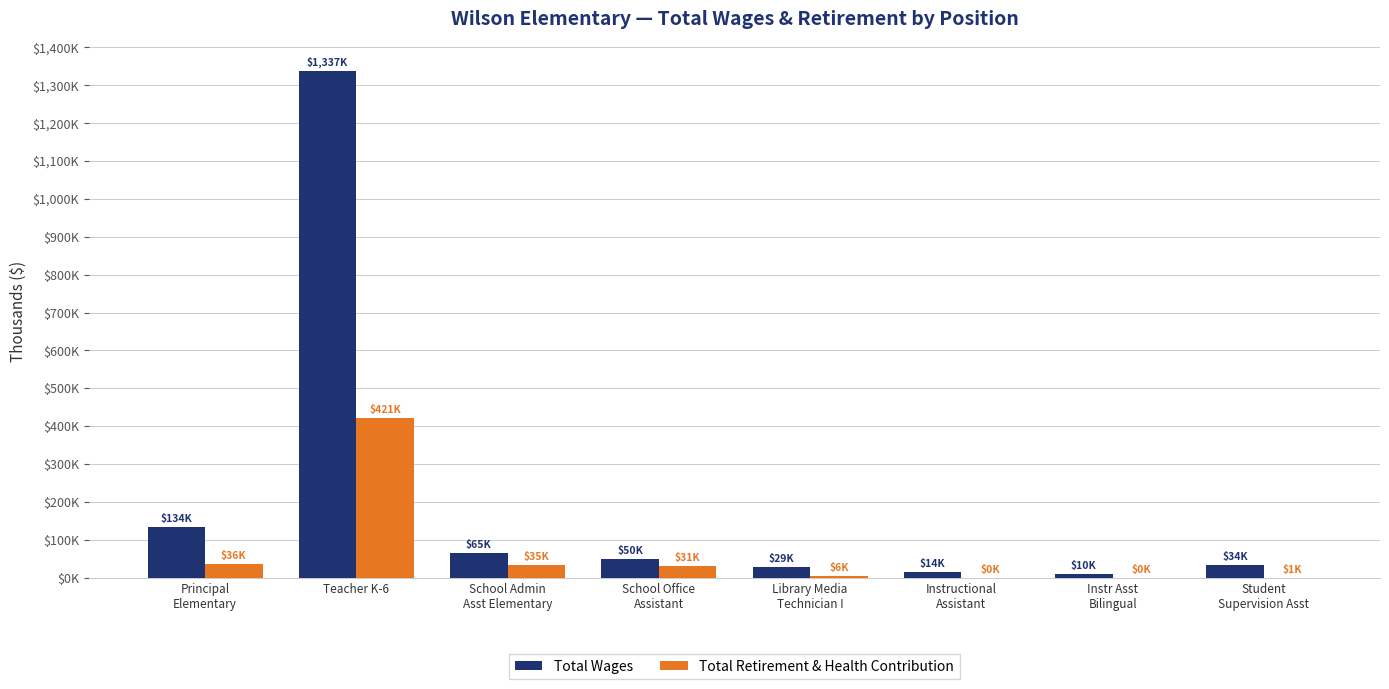

What is the label of the 5th bar from the left?

Library Media
Technician I